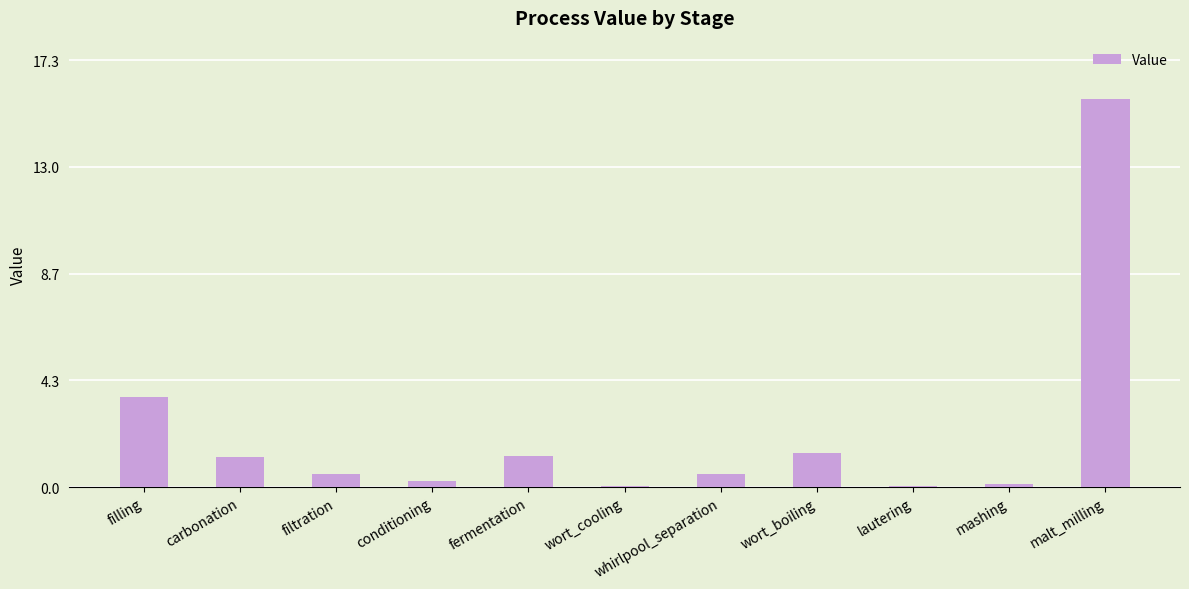

At which label is the value closest to 7?

filling